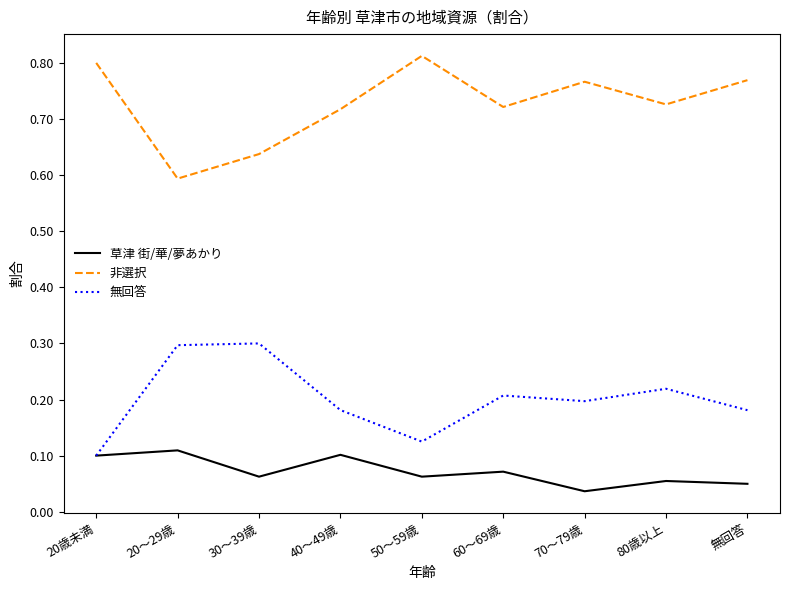

True or false: 非選択 and 無回答 intersect in this chart.

False